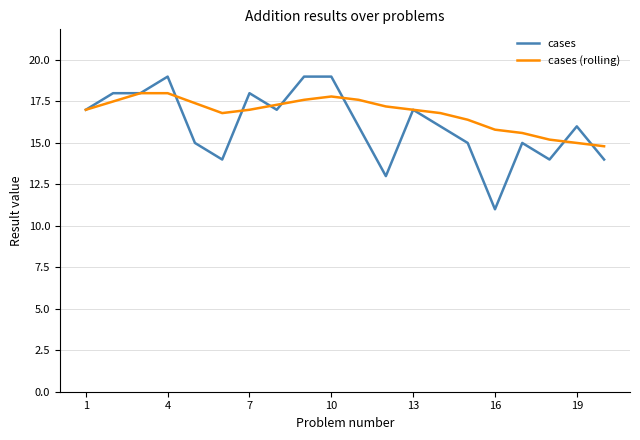

What is the minimum value shown in the chart?

11.0